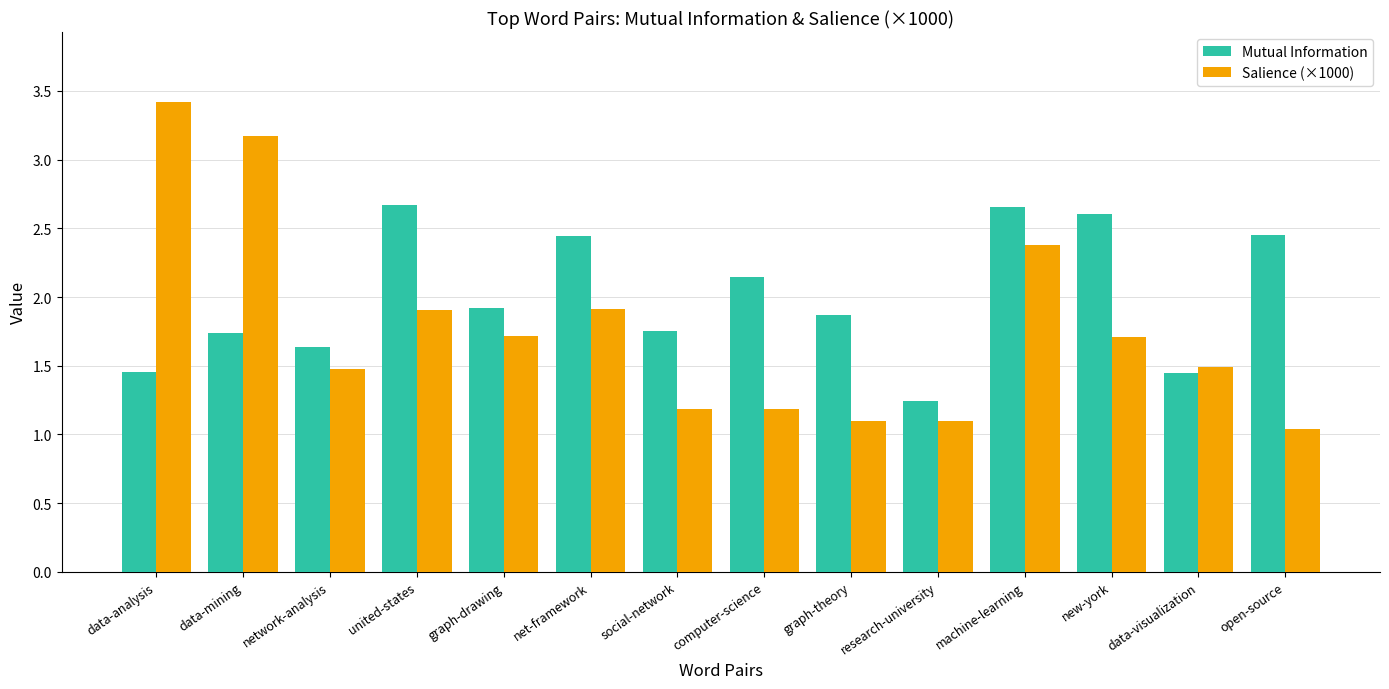

Is the value of Mutual Information at net-framework greater than the value of Salience (×1000) at data-analysis?

No